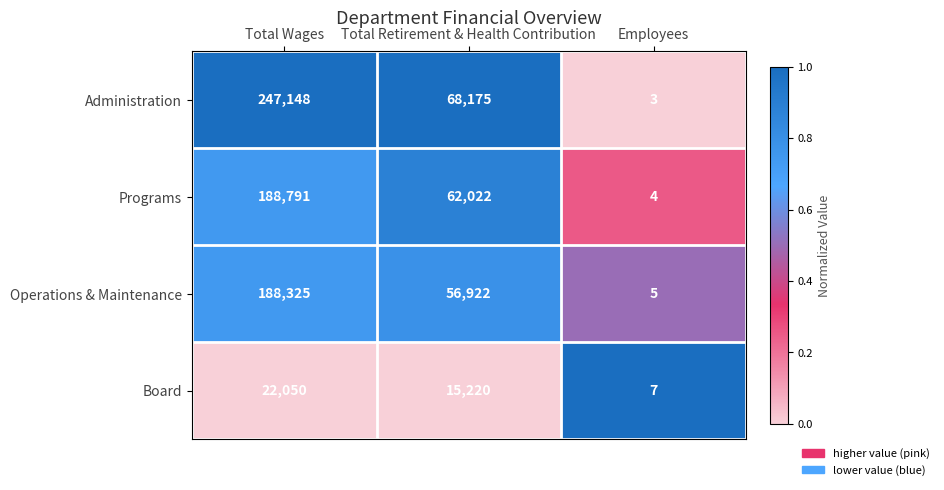

How many Board values are between 7 and 22050?

3